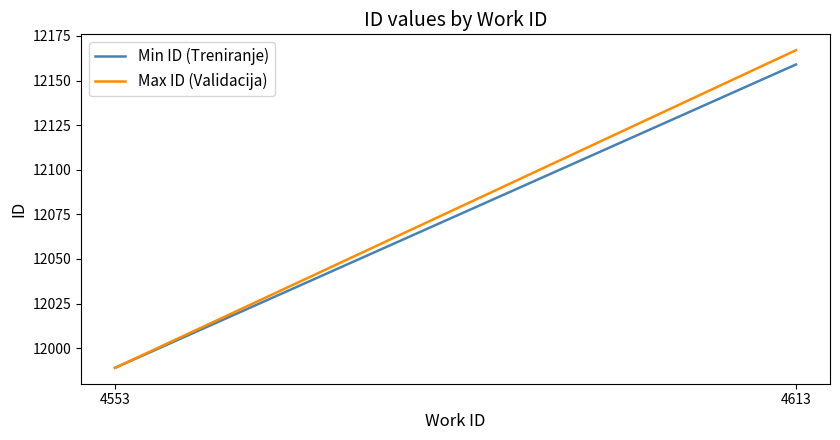

Rank the series at 4553 from lowest to highest value.

Min ID (Treniranje), Max ID (Validacija)